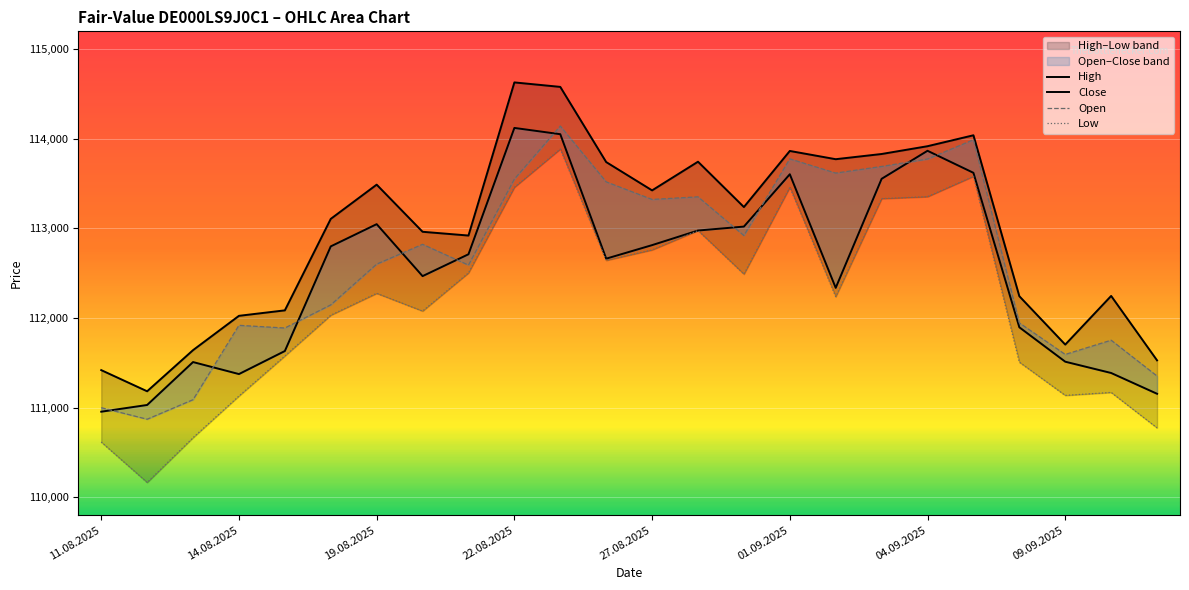

True or false: High has more than 1 interior local peaks.

True